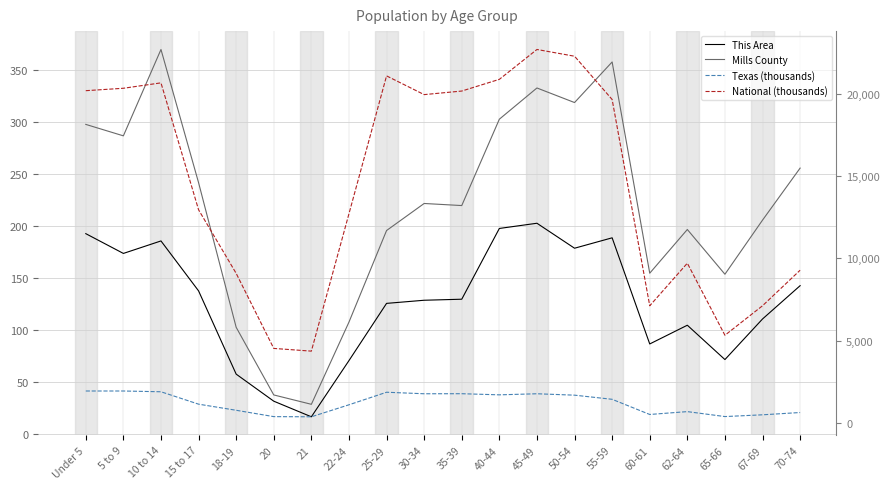

True or false: National (thousands) and Mills County intersect in this chart.

False